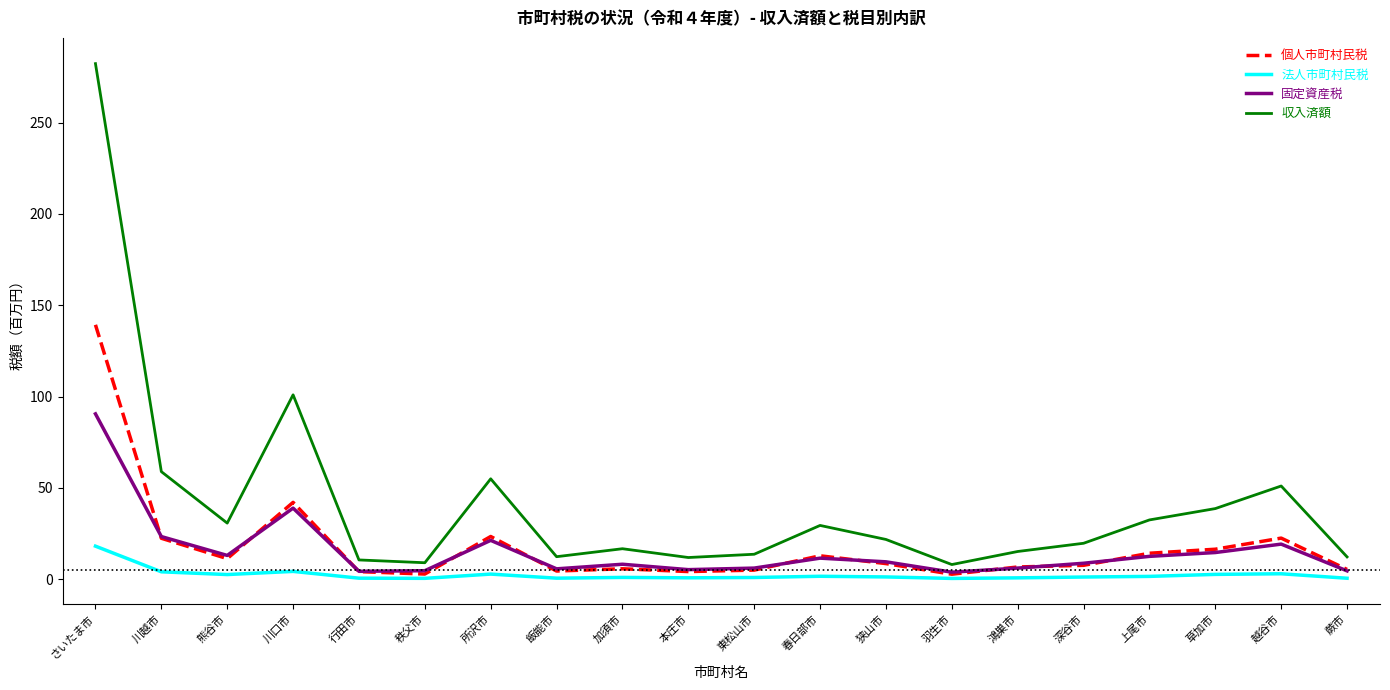

Which series changed the most between 飯能市 and 越谷市?

収入済額